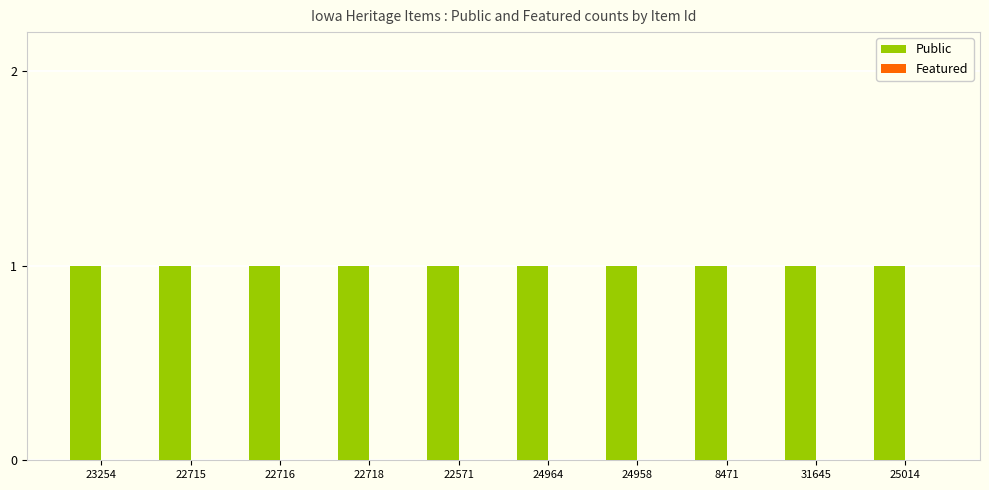

Reading left to right, transcribe all the data shown in this chart.

Public: 23254=1	22715=1	22716=1	22718=1	22571=1	24964=1	24958=1	8471=1	31645=1	25014=1
Featured: 23254=0	22715=0	22716=0	22718=0	22571=0	24964=0	24958=0	8471=0	31645=0	25014=0